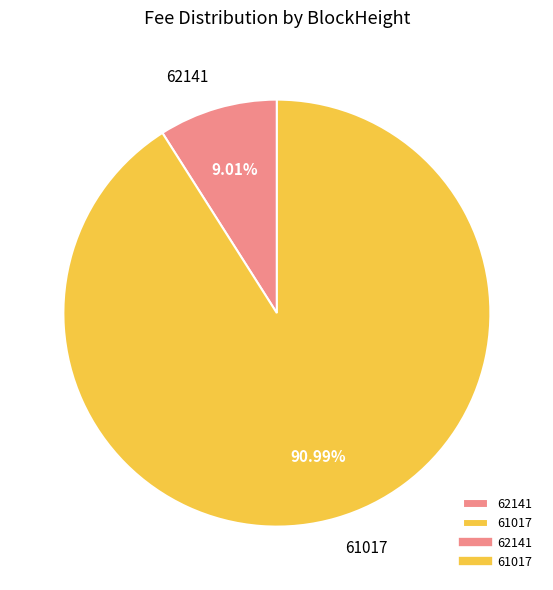

Count the number of slices in the pie.

2